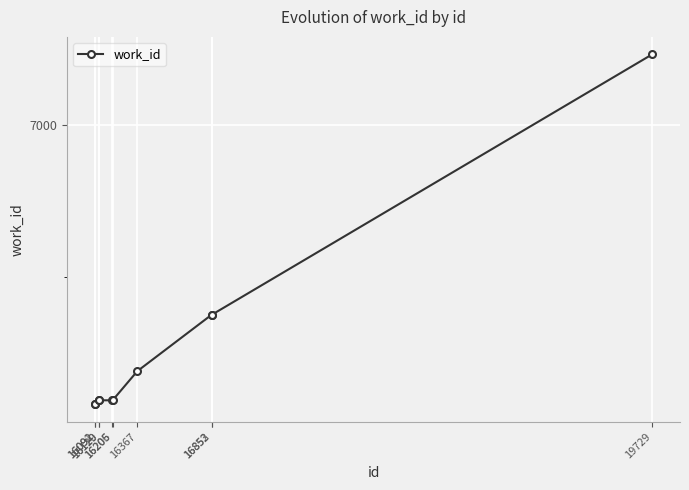

Is this an area chart (filled region under the line)?

No